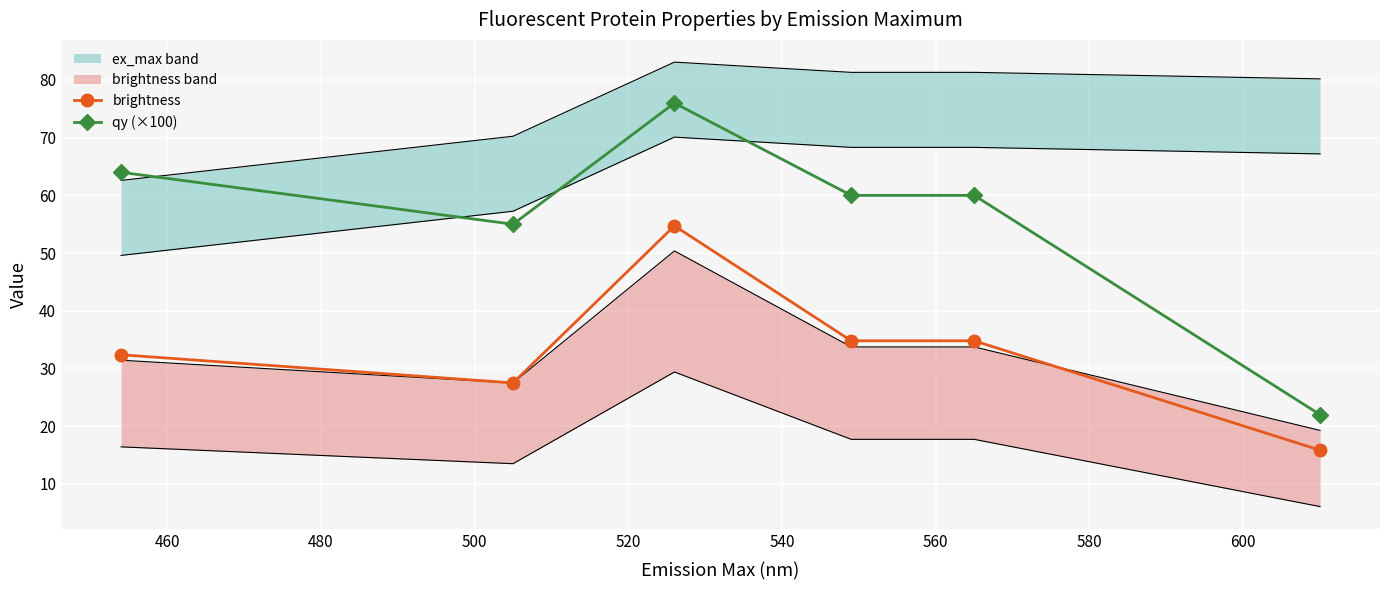

What is the value of the qy (×100) point at the 5th from the left?

60.0